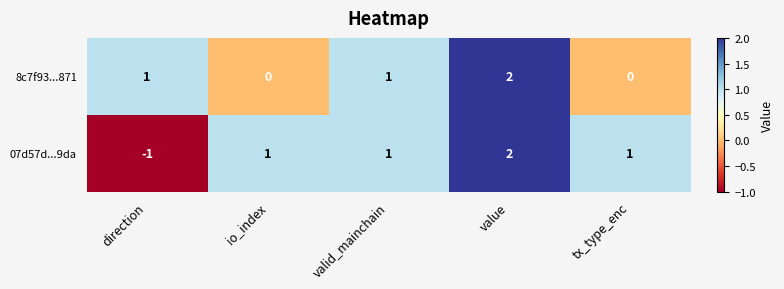

How many data points does each series have?

5